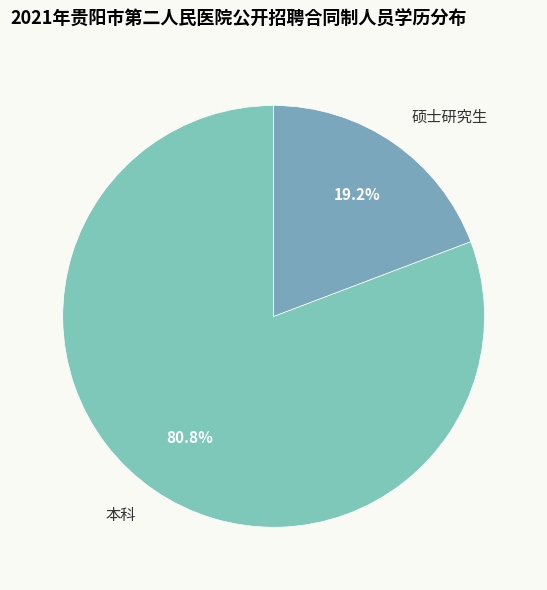

Count the number of slices in the pie.

2